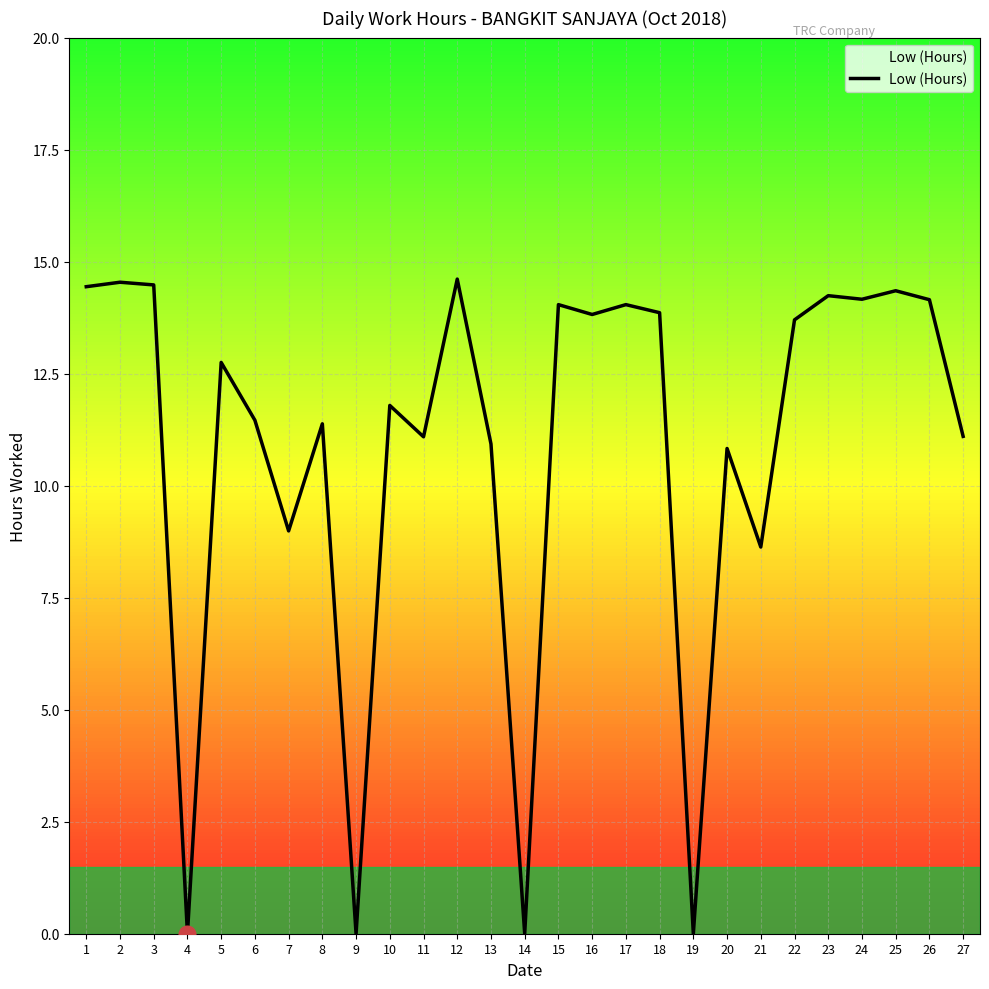

The value at 2 is 22.1. True or false?

False